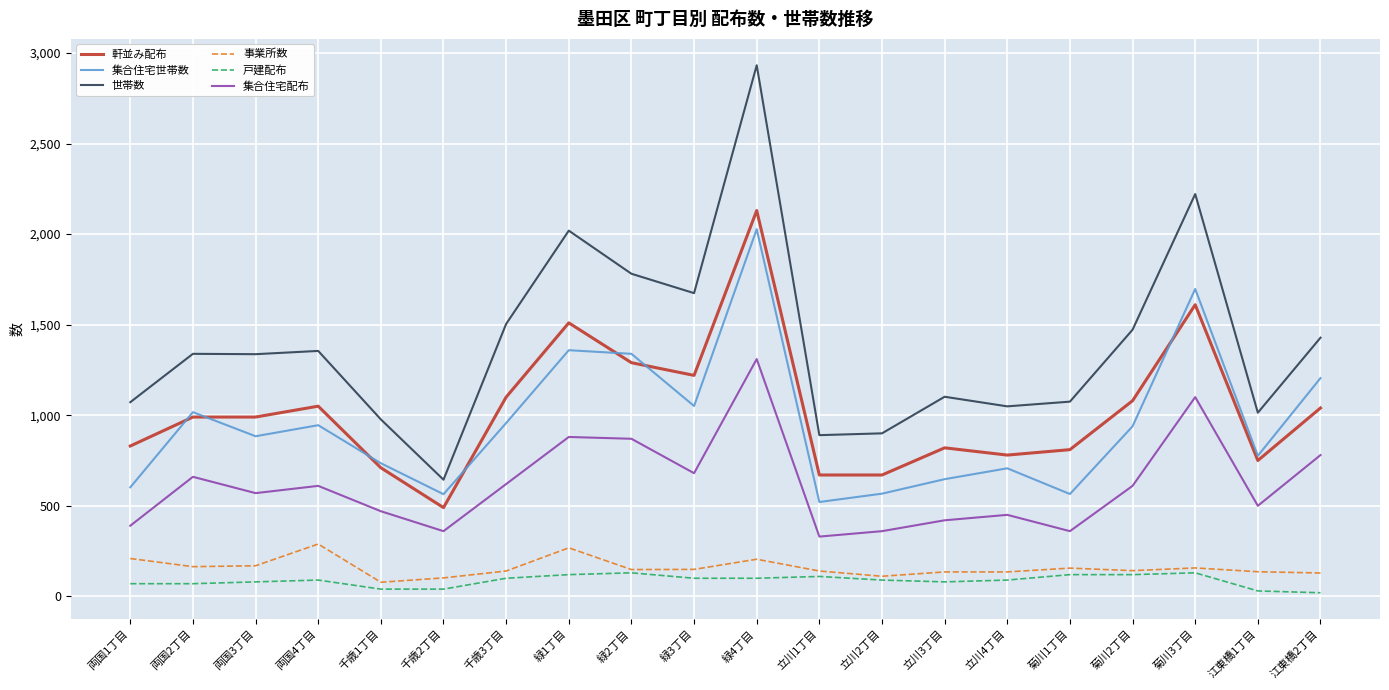

Is it true that 集合住宅世帯数 equals 1051 at 緑3丁目?

True